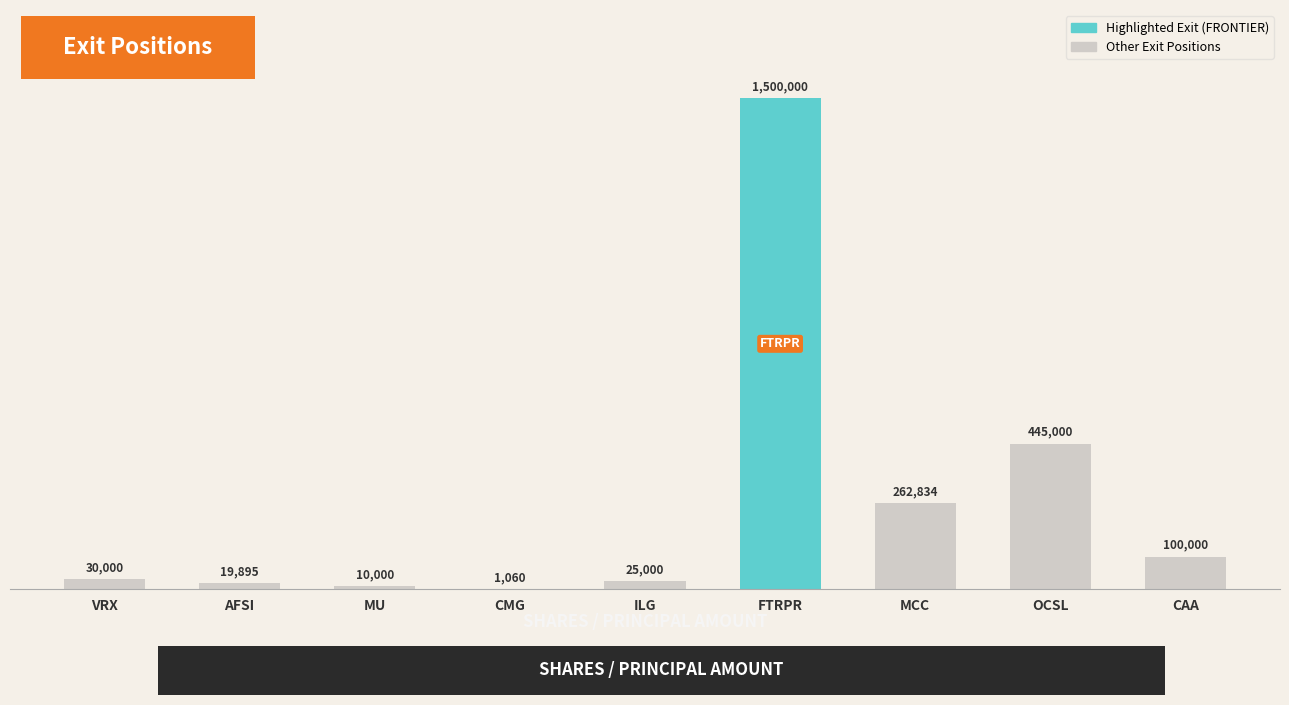

What is the maximum value shown in the chart?

1500000